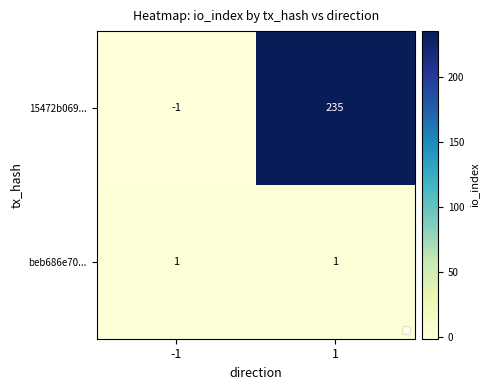

What is the total value across all series at 1?

236